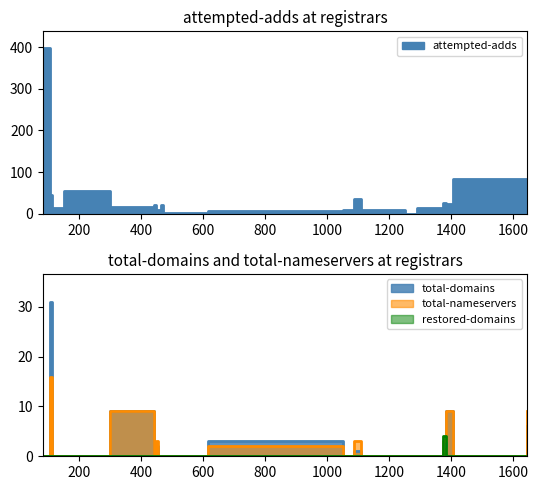

Which series has the largest total across all categories?

attempted-adds